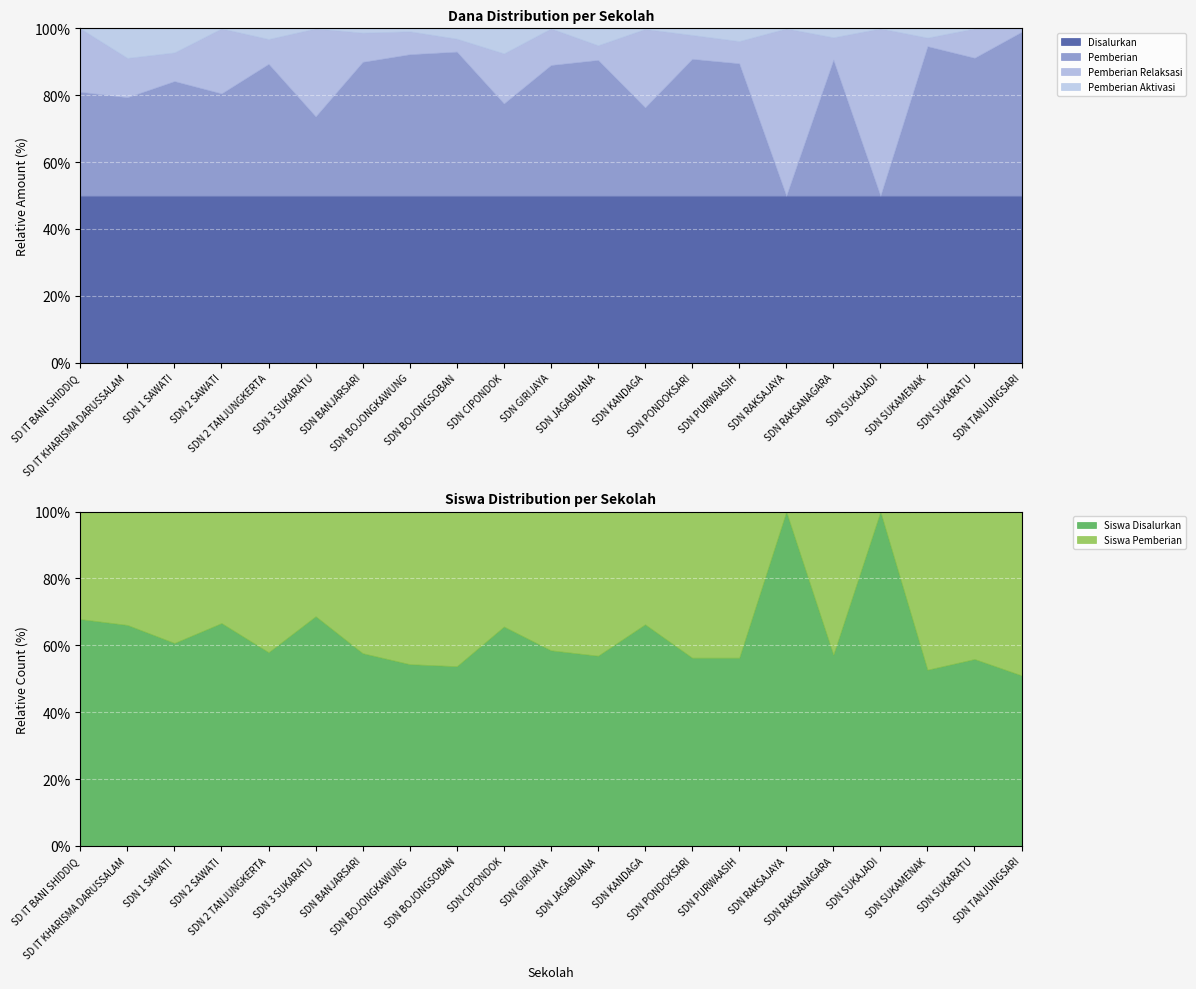

What is the highest value of the Disalurkan series?

50.0